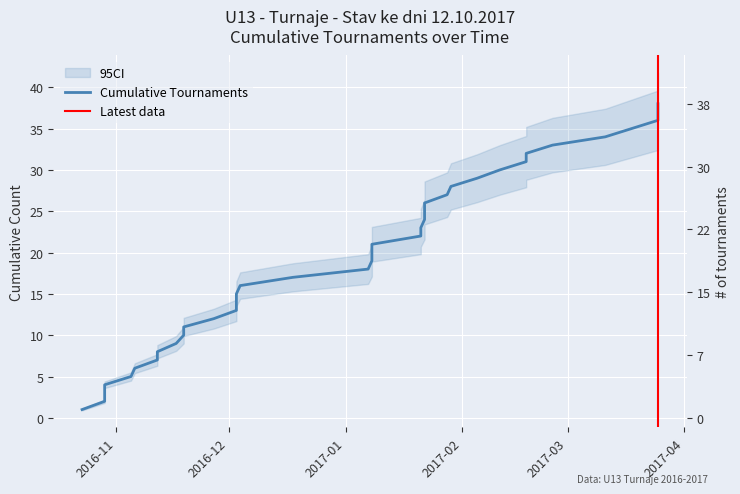

How many categories are shown in the chart?

38